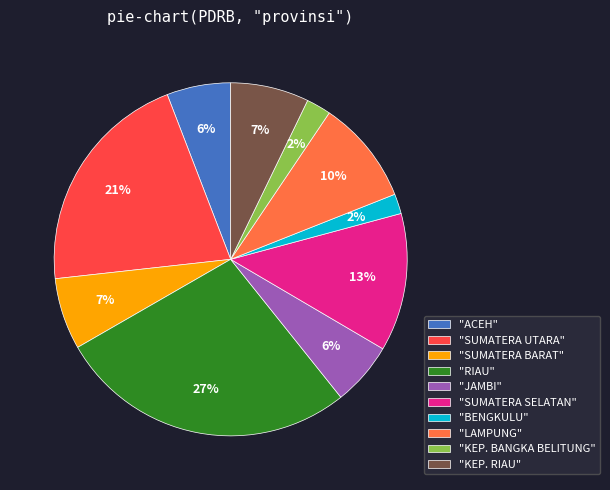

How many slices are in this pie chart?

10